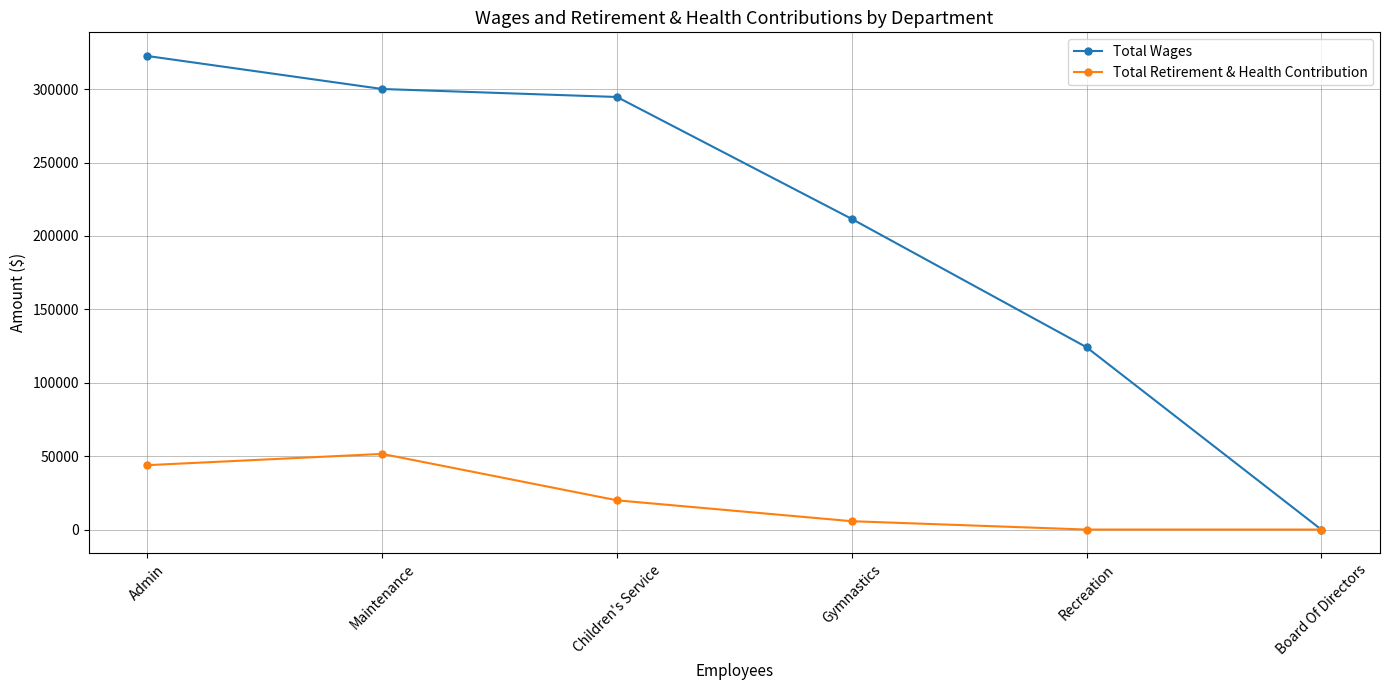

What are all the series names shown in the legend?

Total Wages, Total Retirement & Health Contribution